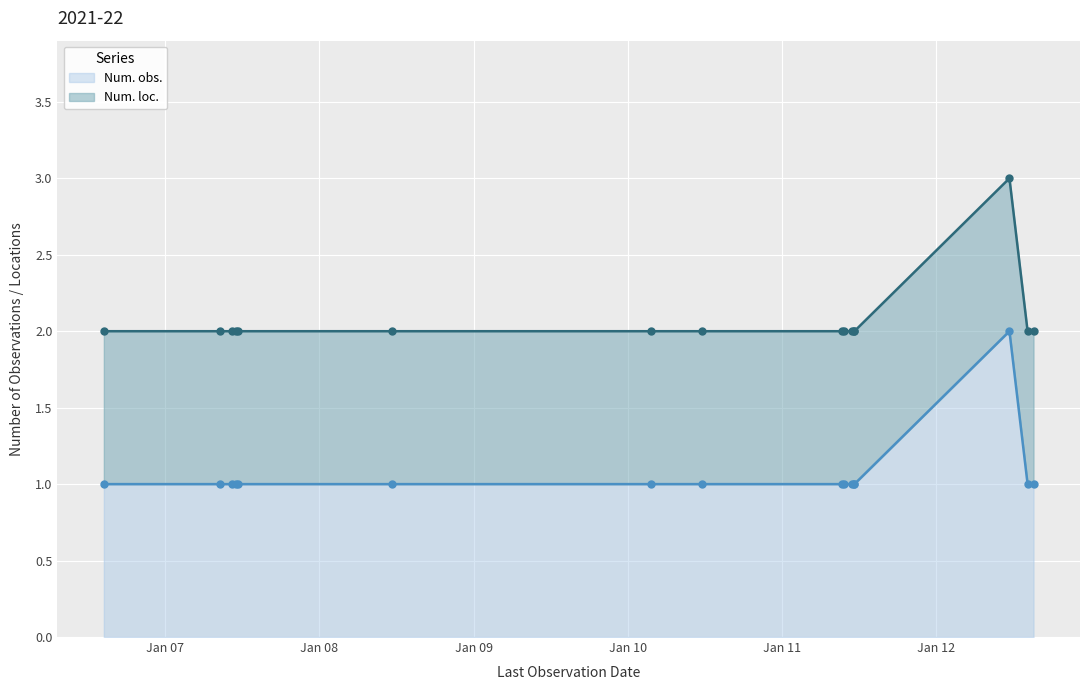

Rank the categories by value from highest to lowest.

2012-06-22, 2006-08-09, 2007-05-12, 2007-06-09, 2007-06-18, 2007-06-22, 2008-06-22, 2010-02-25, 2010-06-24, 2011-05-22, 2011-05-28, 2011-06-16, 2011-06-19, 2011-06-21, 2012-08-04, 2012-08-18